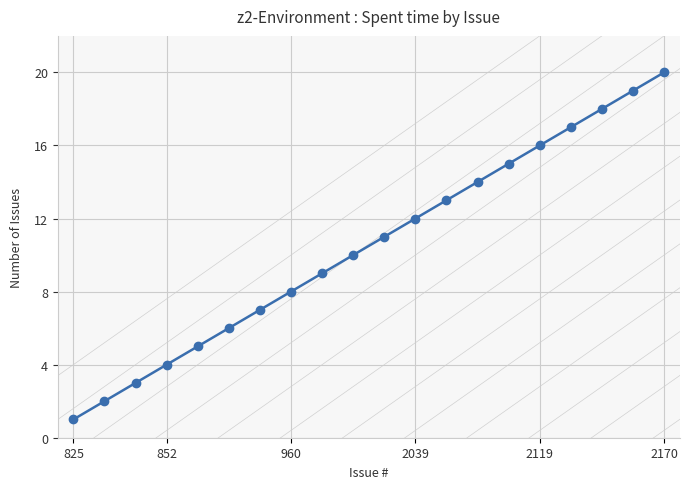

What is the greatest value displayed?

20